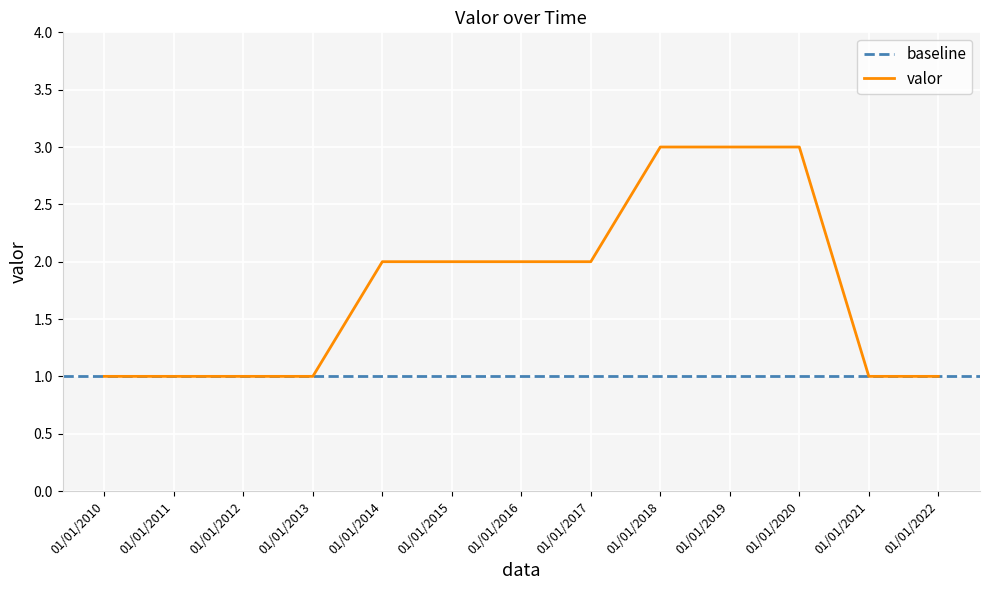

What is the greatest value displayed?

3